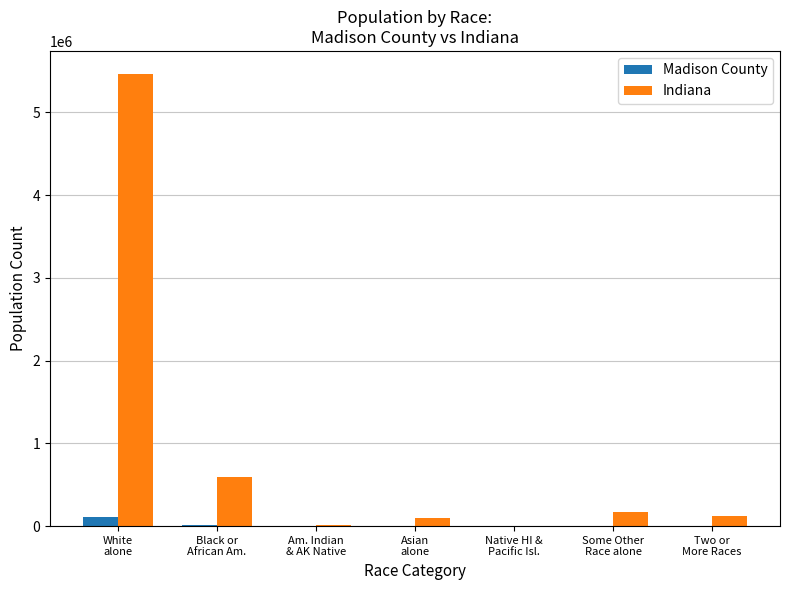

What is the maximum value shown in the chart?

5467906